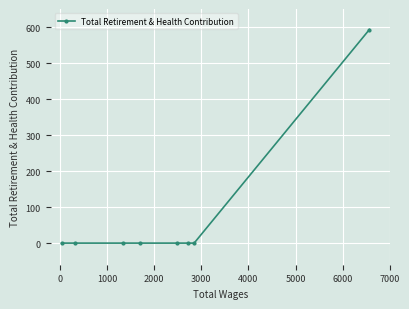

What is the difference between the maximum and minimum values?

593